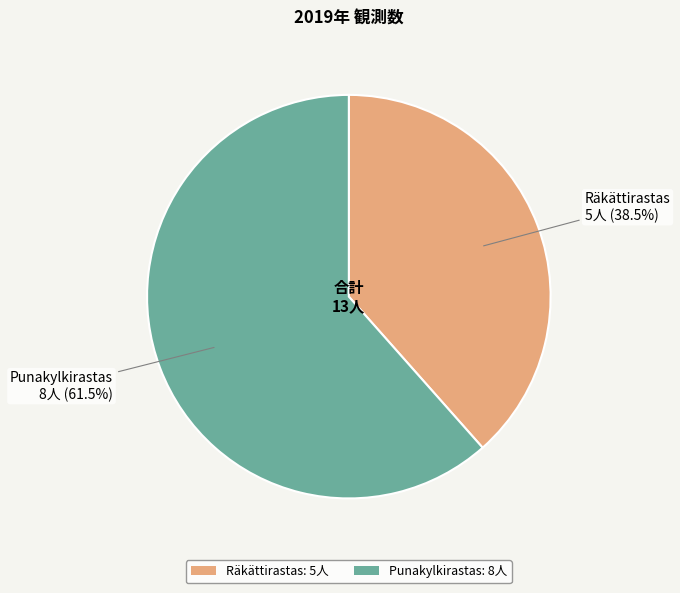

What is the ratio of the value at Punakylkirastas: 8人 to the value at Räkättirastas: 5人?

1.6